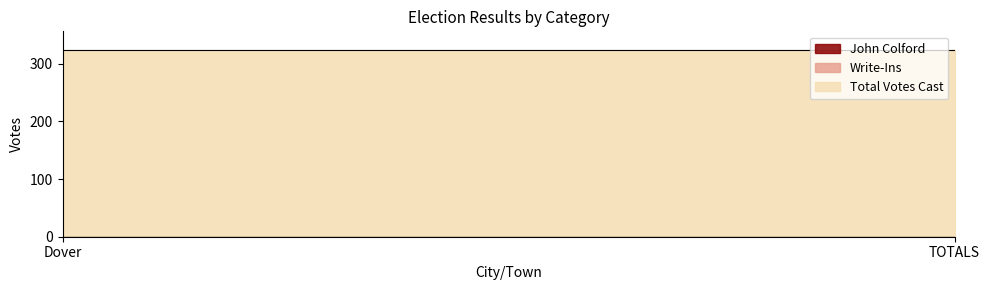

Rank the series by their maximum value, from lowest to highest.

John Colford, Write-Ins, Total Votes Cast